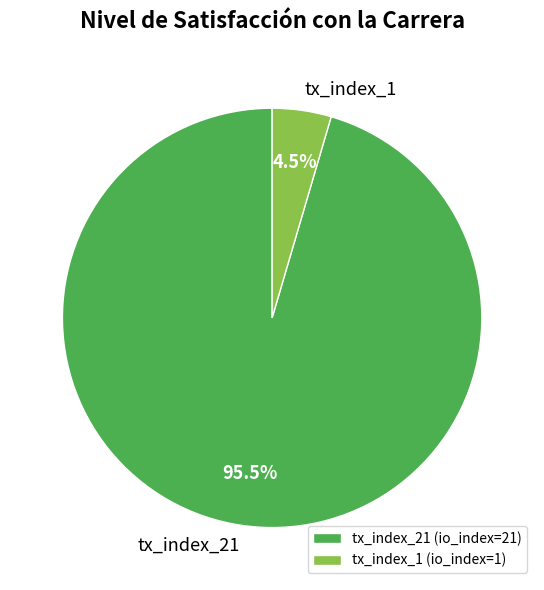

Which slice represents more than half of the pie?

tx_index_21